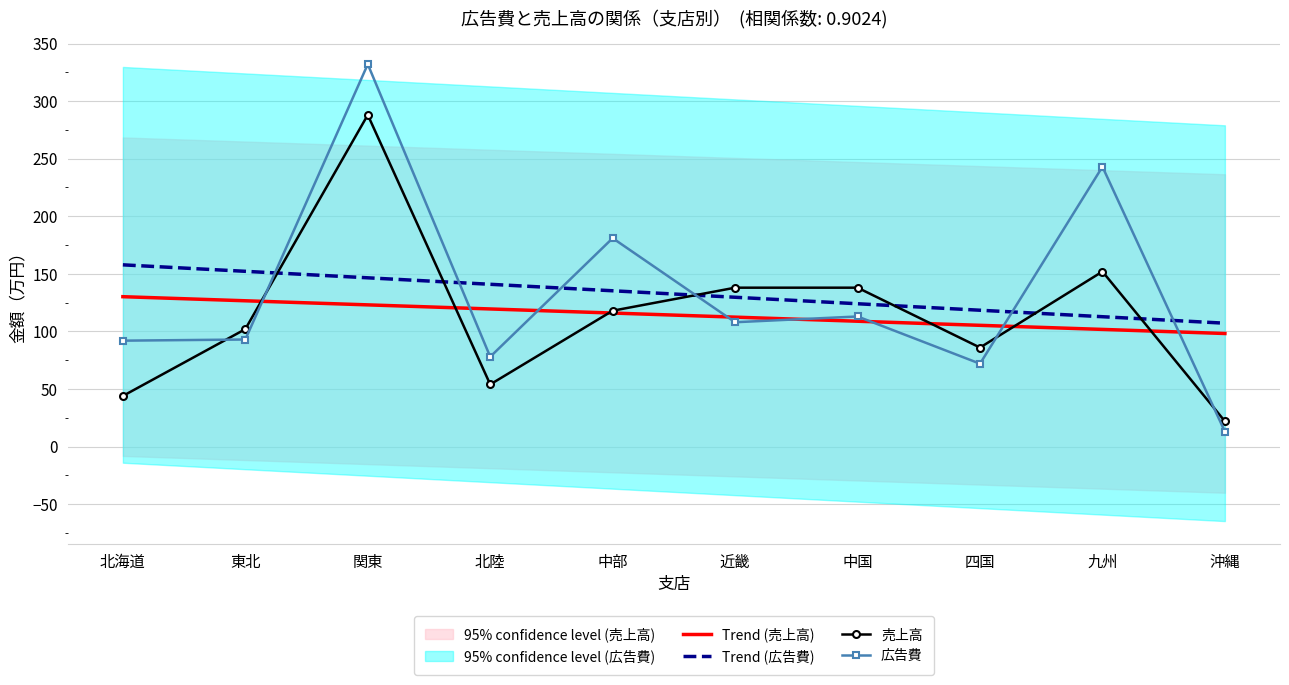

How many intersections are there between 広告費 and Trend (広告費)?

6